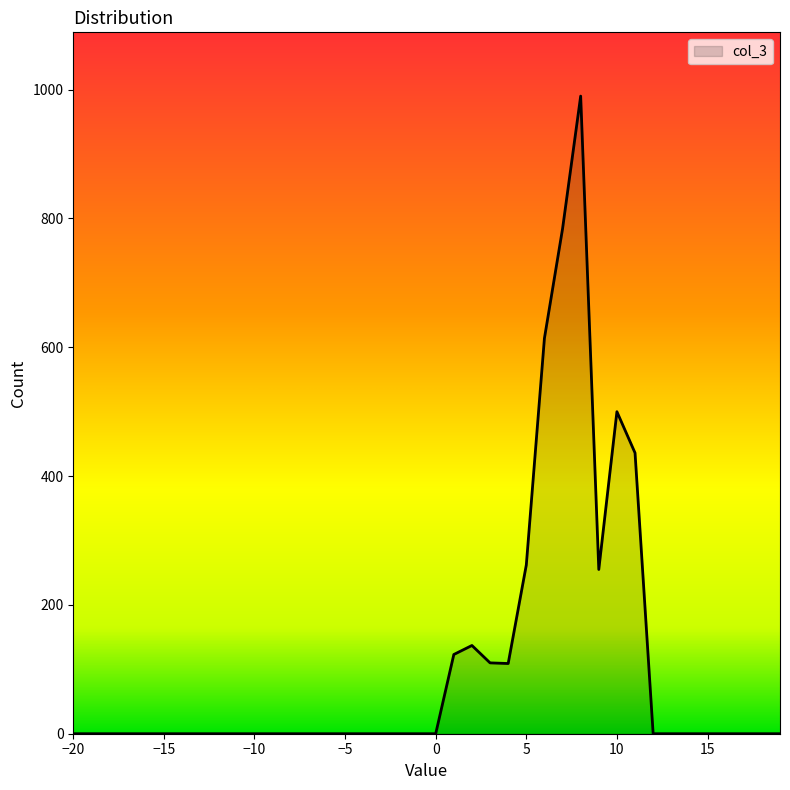

What is the difference between the maximum and minimum values?

990